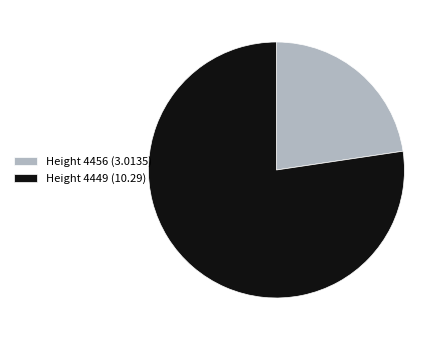

Is it true that Height 4449 is 69% of the pie?

False